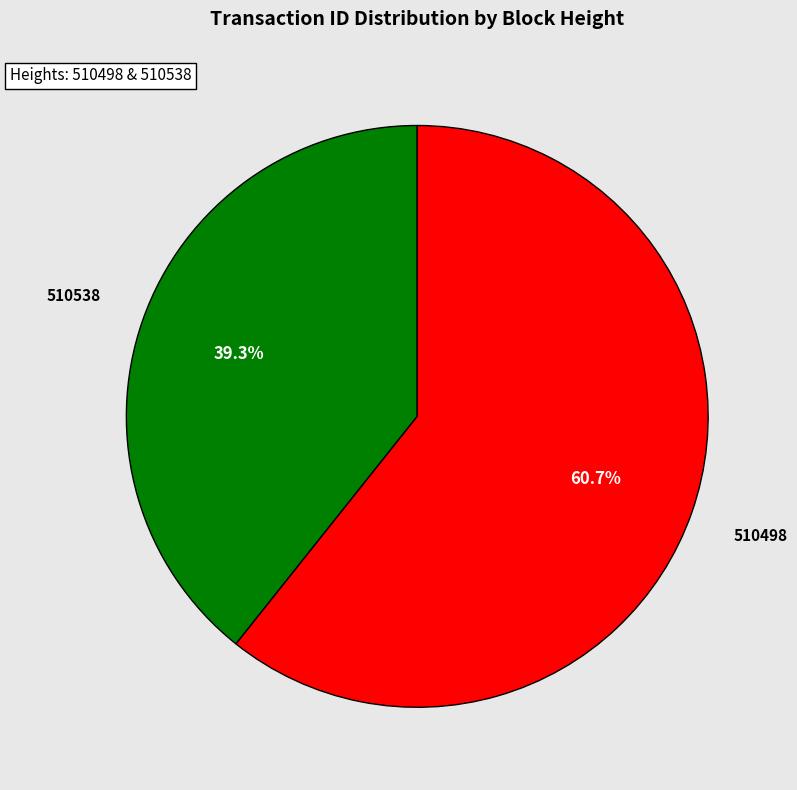

How much of the chart is everything except 510538?

60.7%